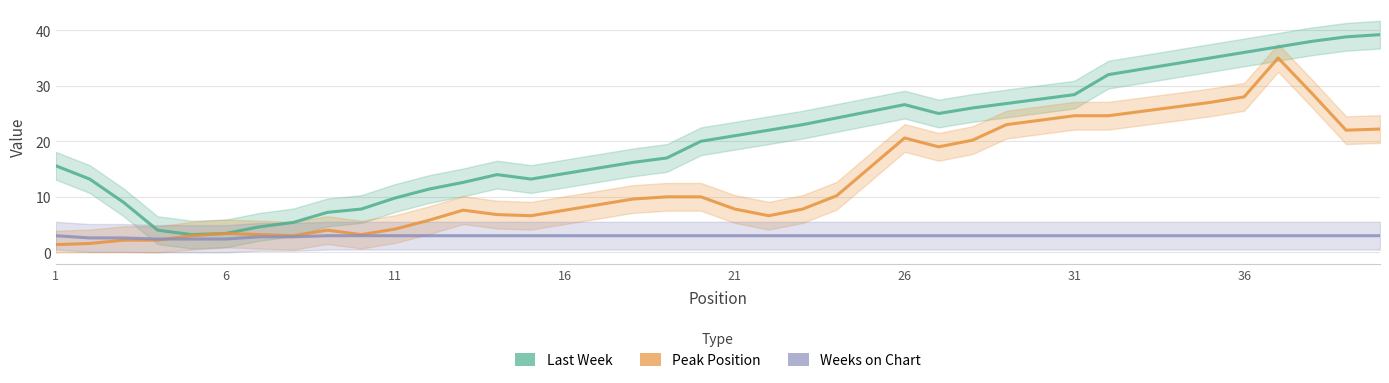

True or false: Peak Position and Last Week cross at least once.

False